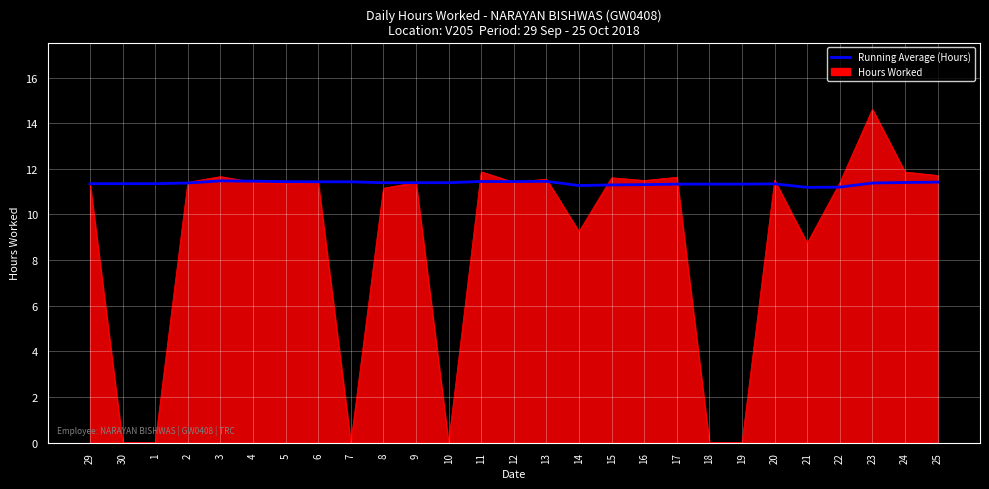

Rank the series by their average value, from lowest to highest.

Hours Worked, Running Average (Hours)